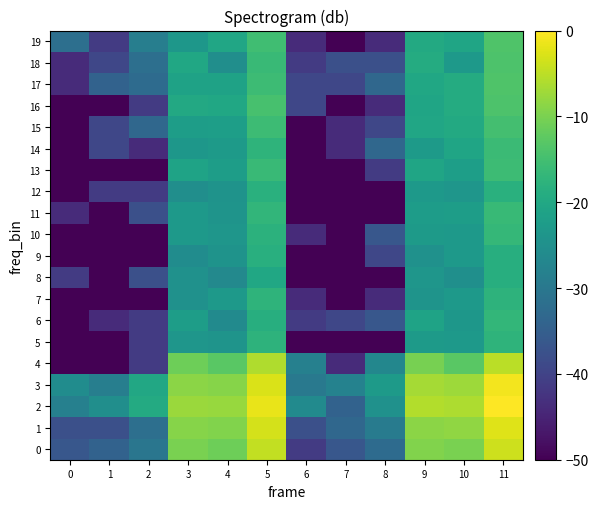

Rank the series by their maximum value, from lowest to highest.

8, 9, 12, 5, 7, 6, 10, 11, 14, 13, 15, 16, 18, 17, 19, 4, 0, 1, 3, 2